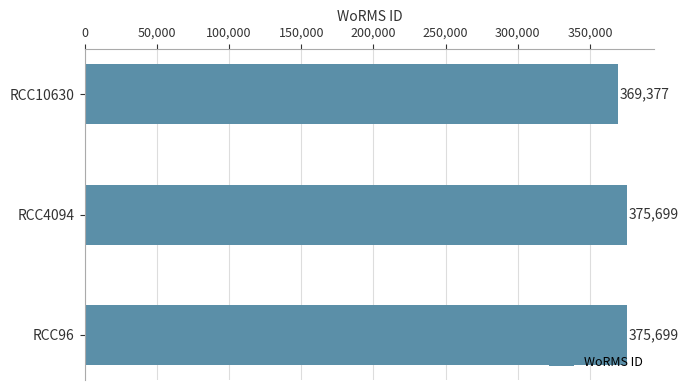

Reading bottom to top, extract all data points from this chart.

375699	375699	369377